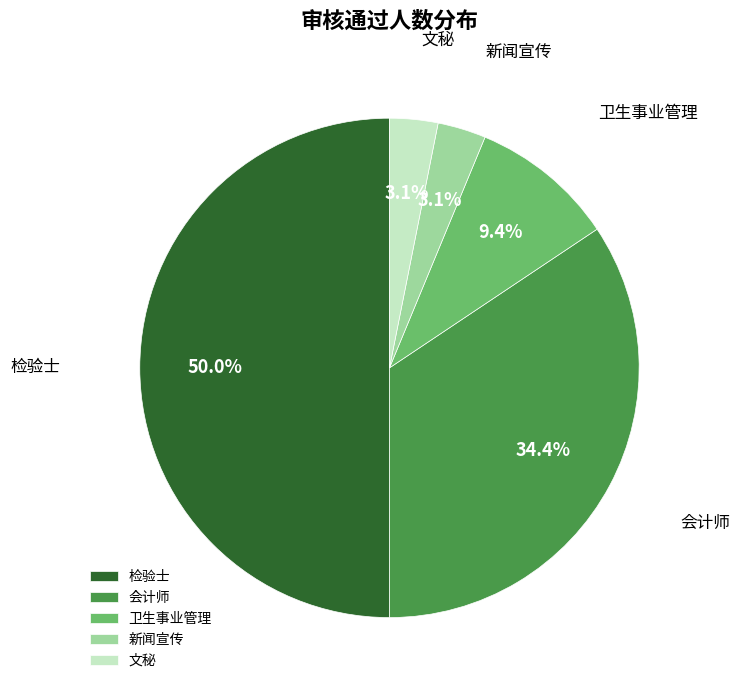

Which category has the biggest portion of the pie?

检验士